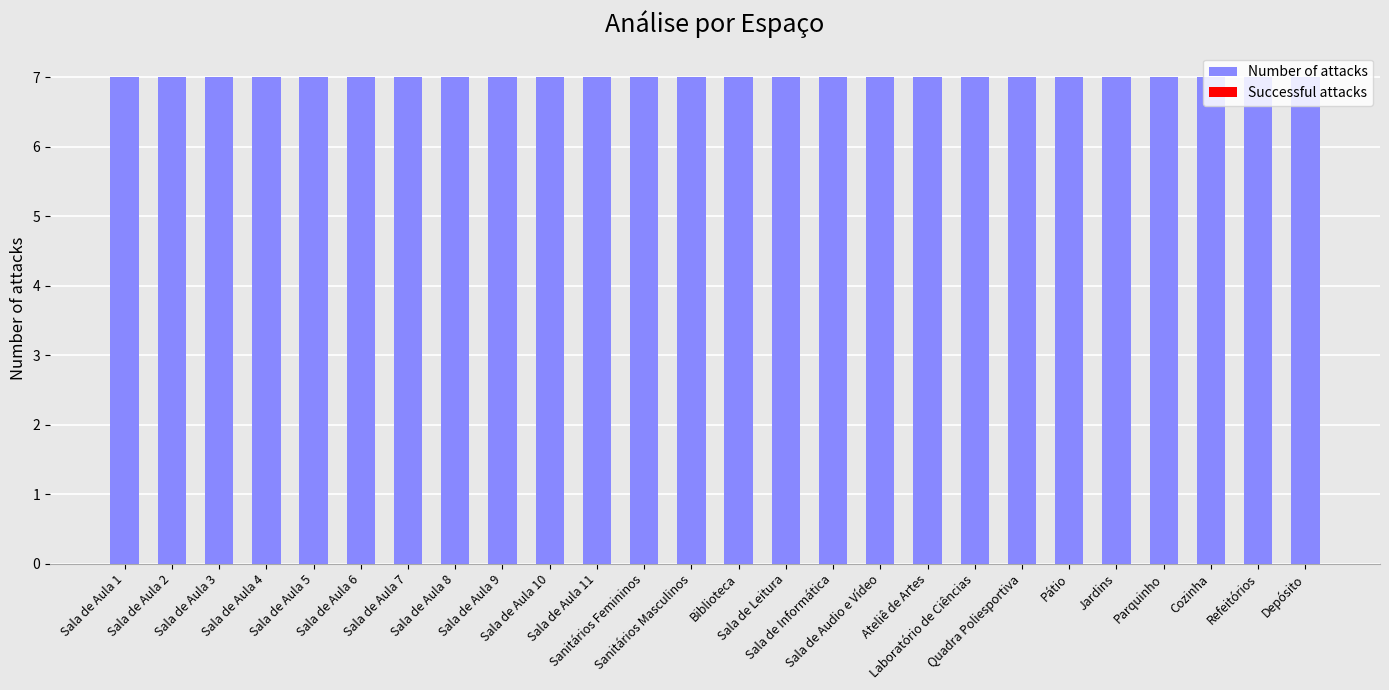

How many bars are there in total?

52